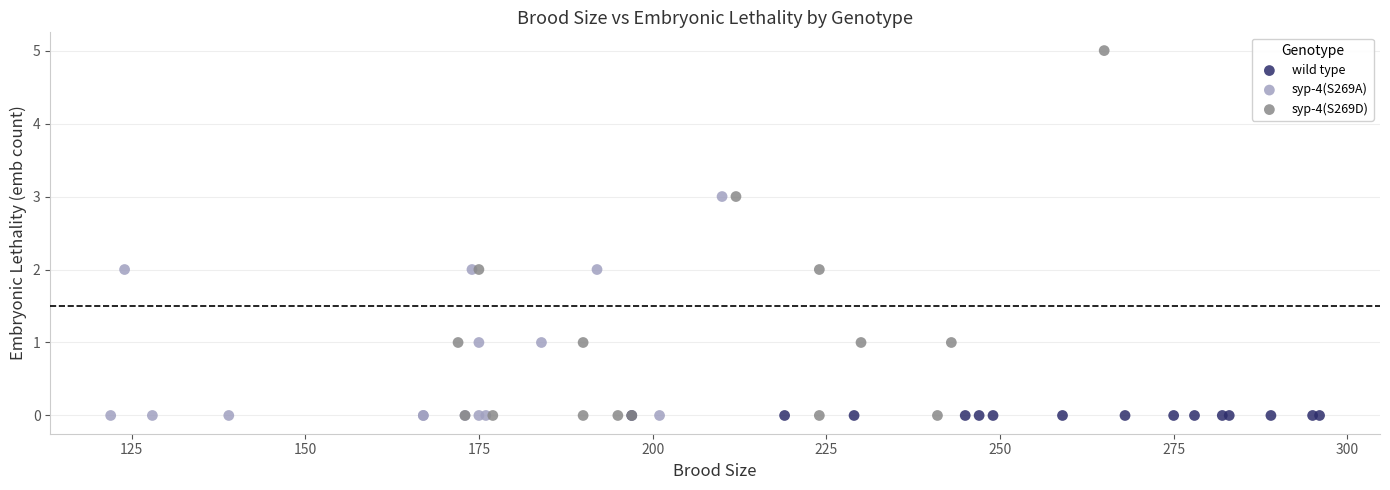

Which series contains the highest Y value?

syp-4(S269D)